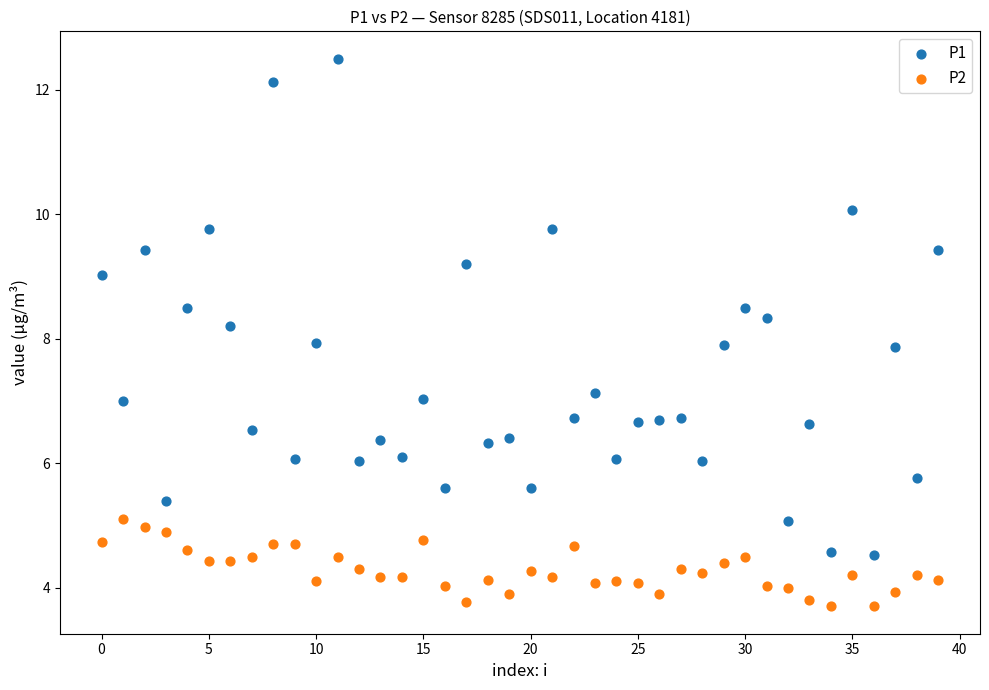

Which series has the widest spread of Y values?

P1